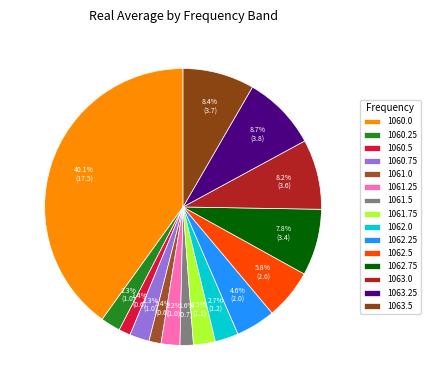

How many slices are in this pie chart?

15